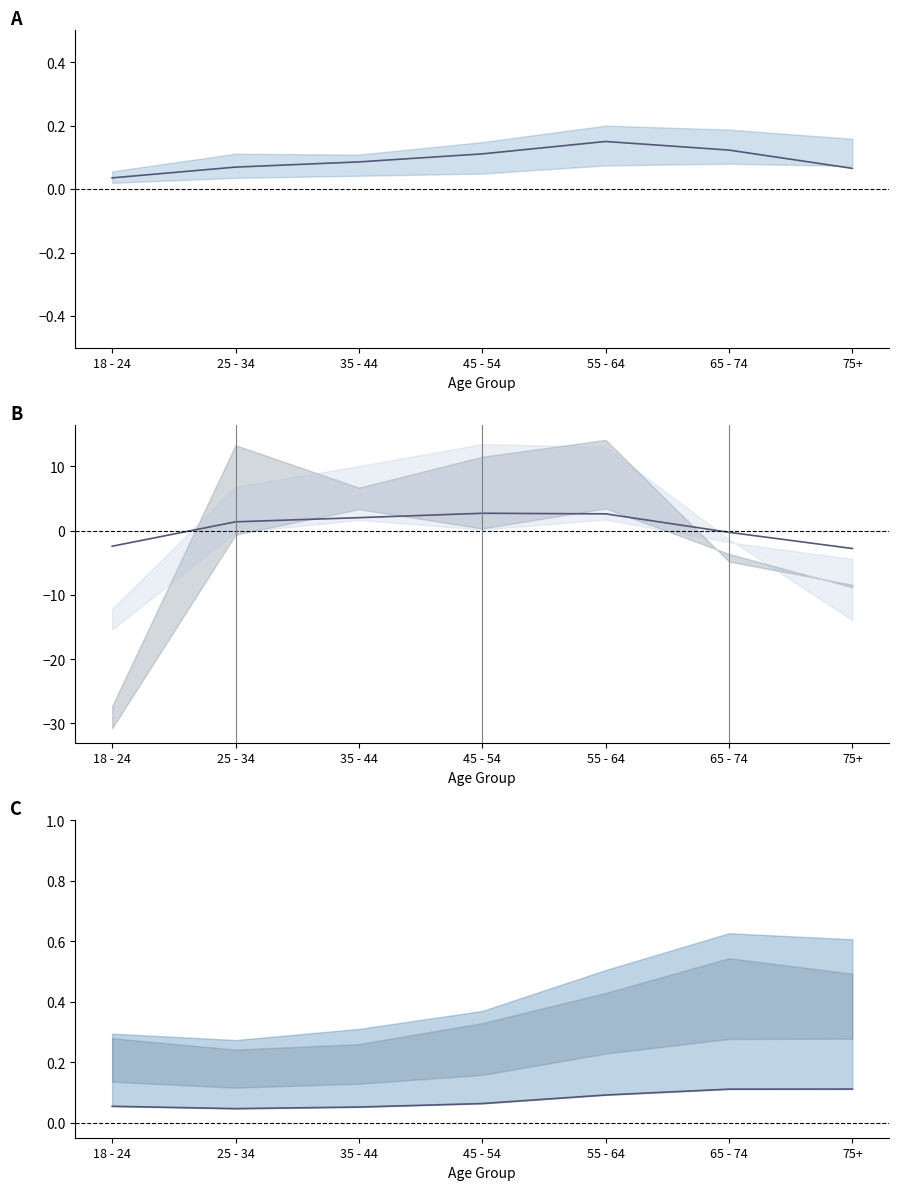

True or false: lower bound has a value of 0.1 at 45 - 54.

False